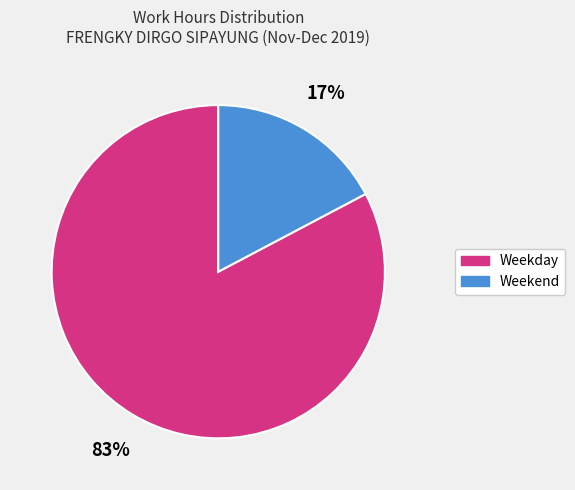

To the nearest percent, what is the average slice percentage?

50%